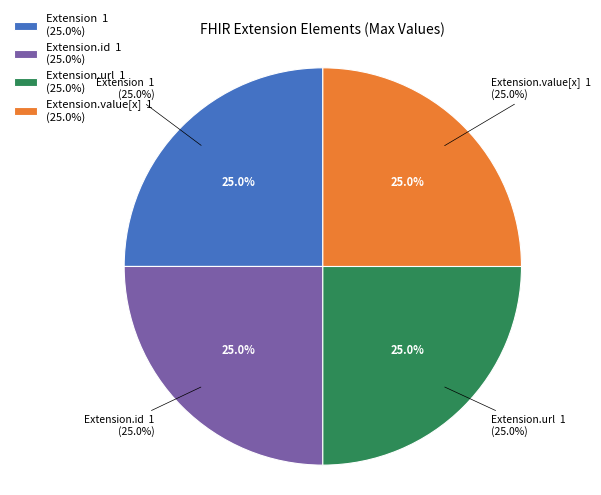

True or false: Extension.url accounts for 37% of the total.

False